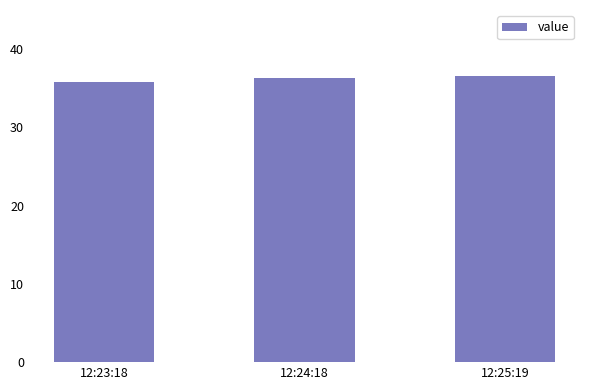

Reading right to left, extract all data points from this chart.

12:25:19=36.6	12:24:18=36.4	12:23:18=35.9